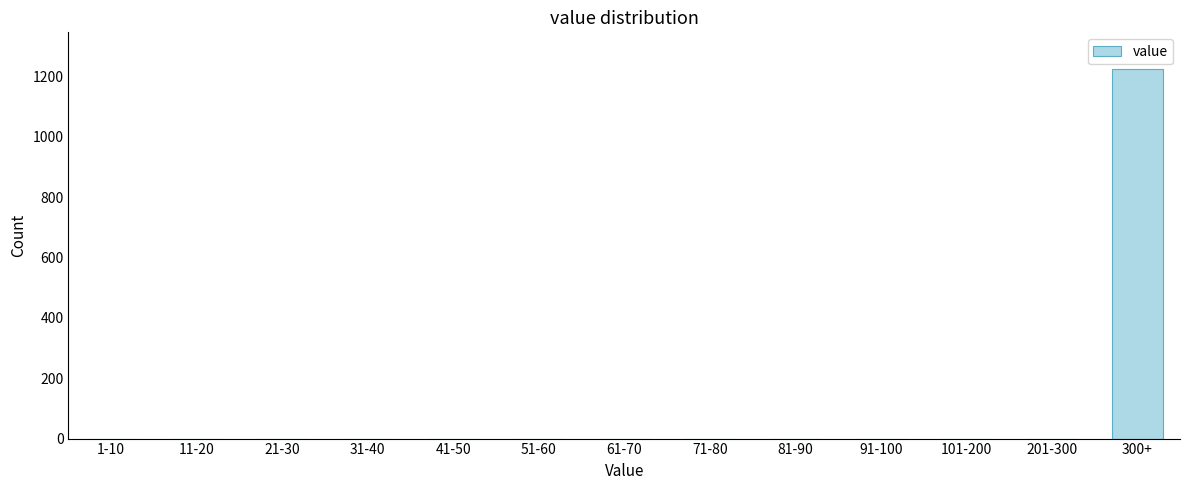

Reading left to right, transcribe all the data shown in this chart.

1-10=0	11-20=0	21-30=0	31-40=0	41-50=0	51-60=0	61-70=0	71-80=0	81-90=0	91-100=0	101-200=0	201-300=0	300+=1223